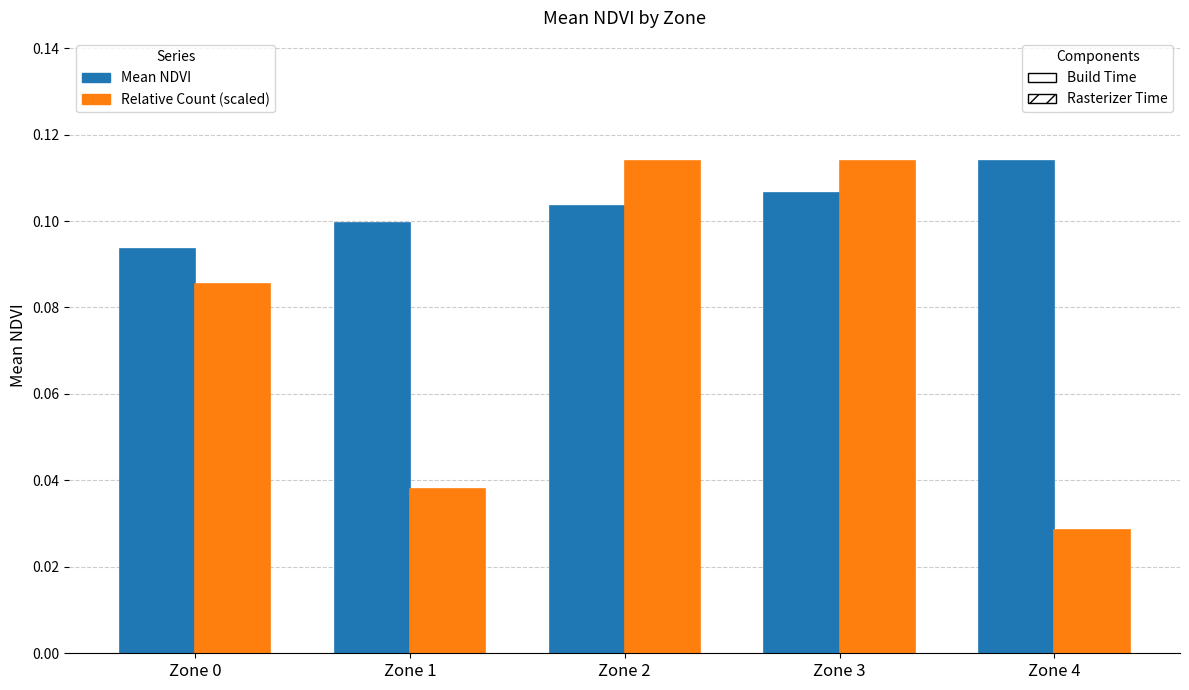

At which category does the chart reach its minimum across all series?

Zone 4